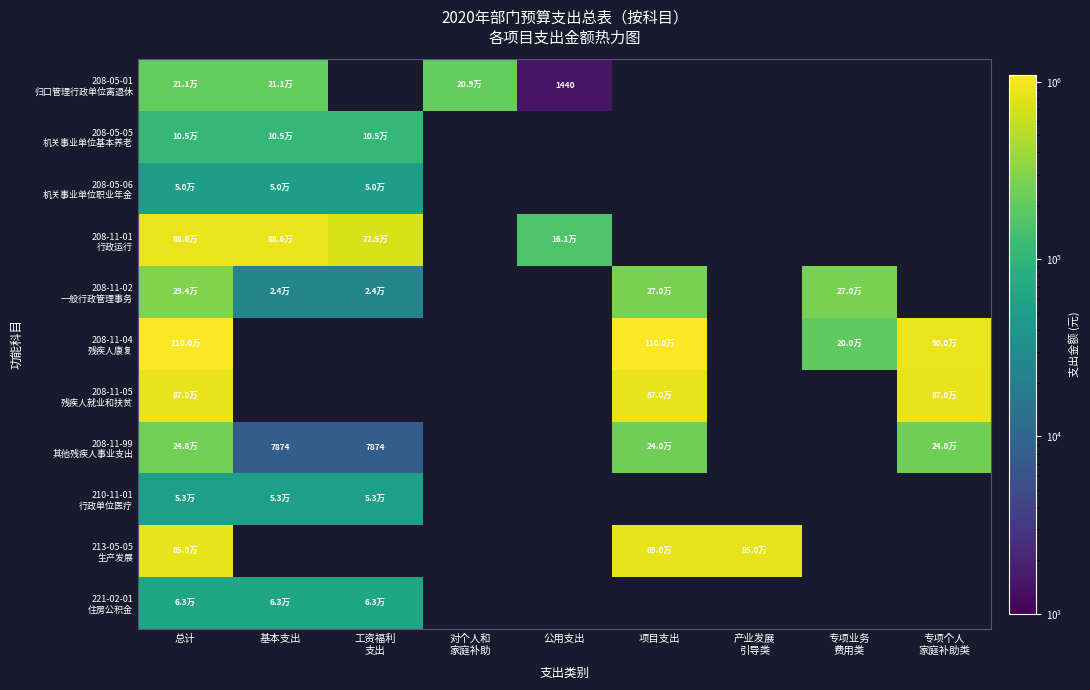

The value of 208-11-99 其他残疾人事业支出 at 基本支出 is 12816.4. True or false?

False